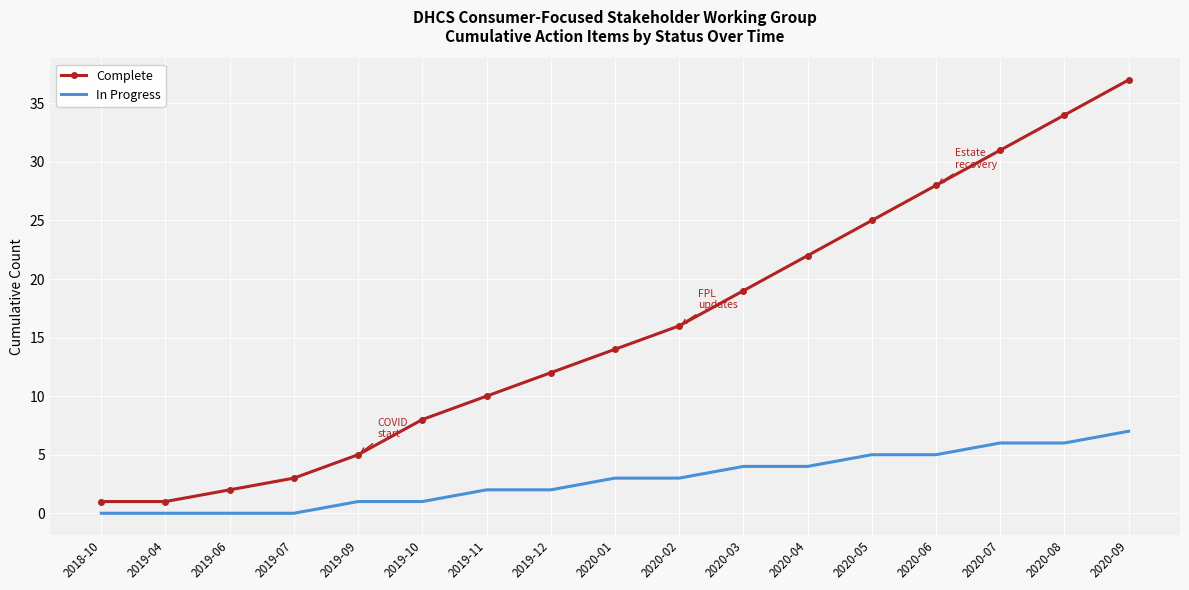

Reading left to right, extract all data points from this chart.

Complete: 1	1	2	3	5	8	10	12	14	16	19	22	25	28	31	34	37
In Progress: 0	0	0	0	1	1	2	2	3	3	4	4	5	5	6	6	7